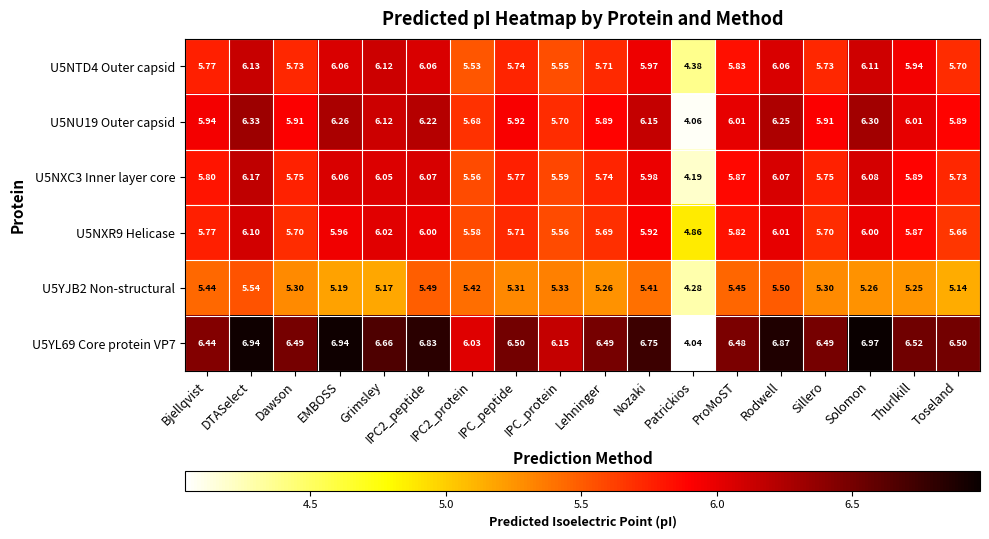

How many data points does each series have?

18